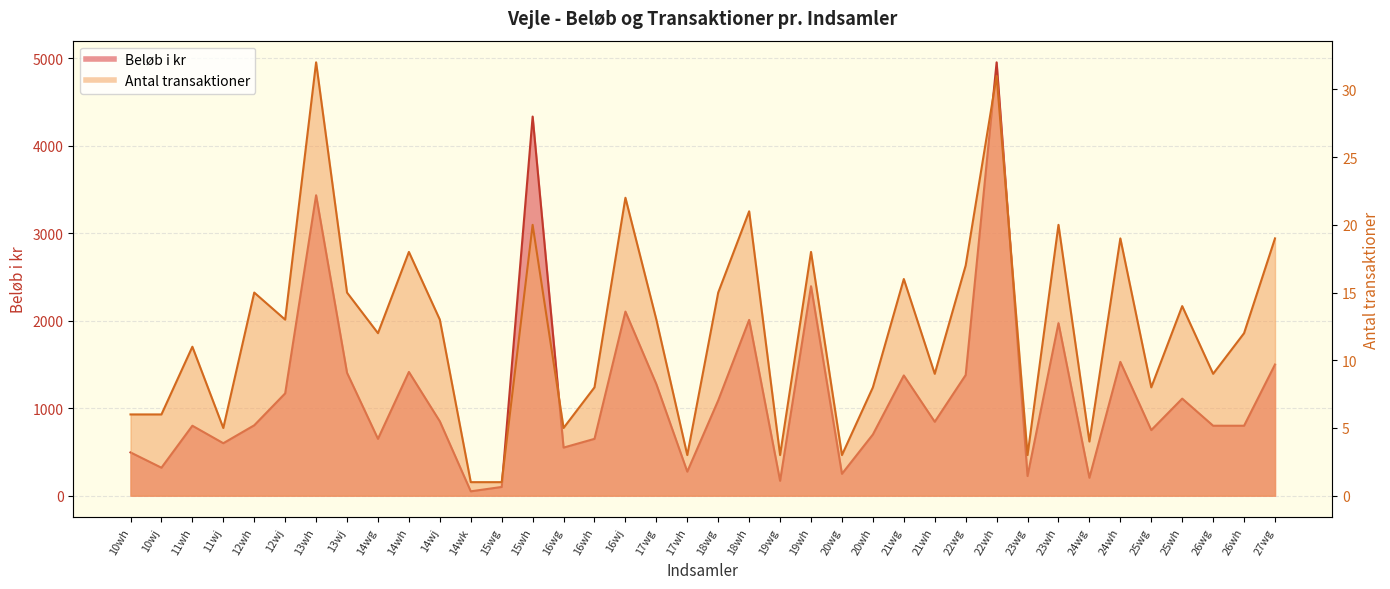

Does the chart display data point markers on the line(s)?

No